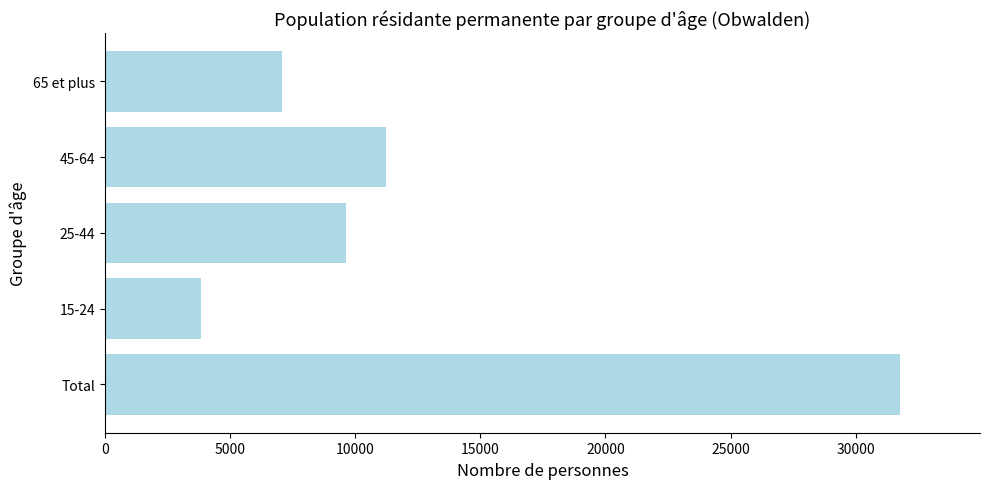

List the labels in order of value, smallest first.

15-24, 65 et plus, 25-44, 45-64, Total